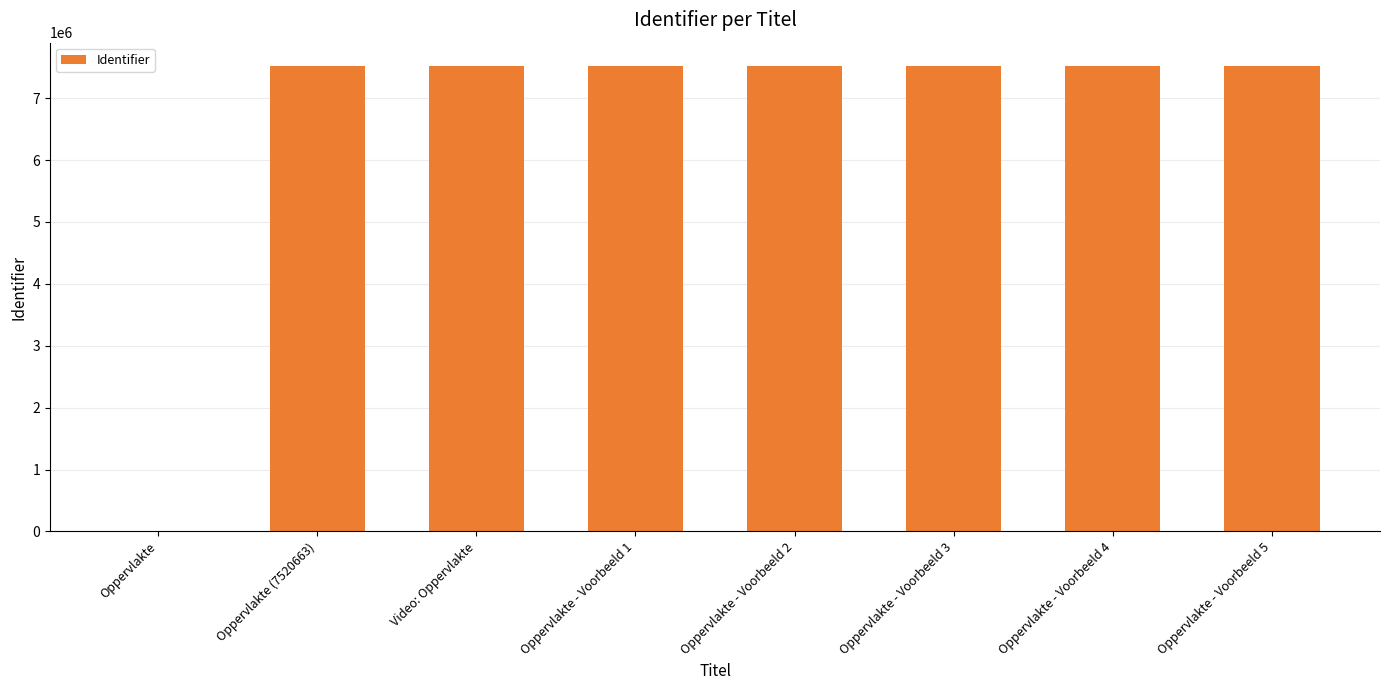

The chart shows a value of 13506416 at Oppervlakte - Voorbeeld 5. True or false?

False